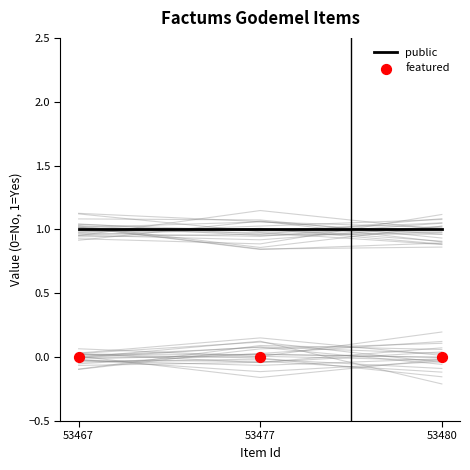

Which series reaches the minimum Y coordinate?

featured